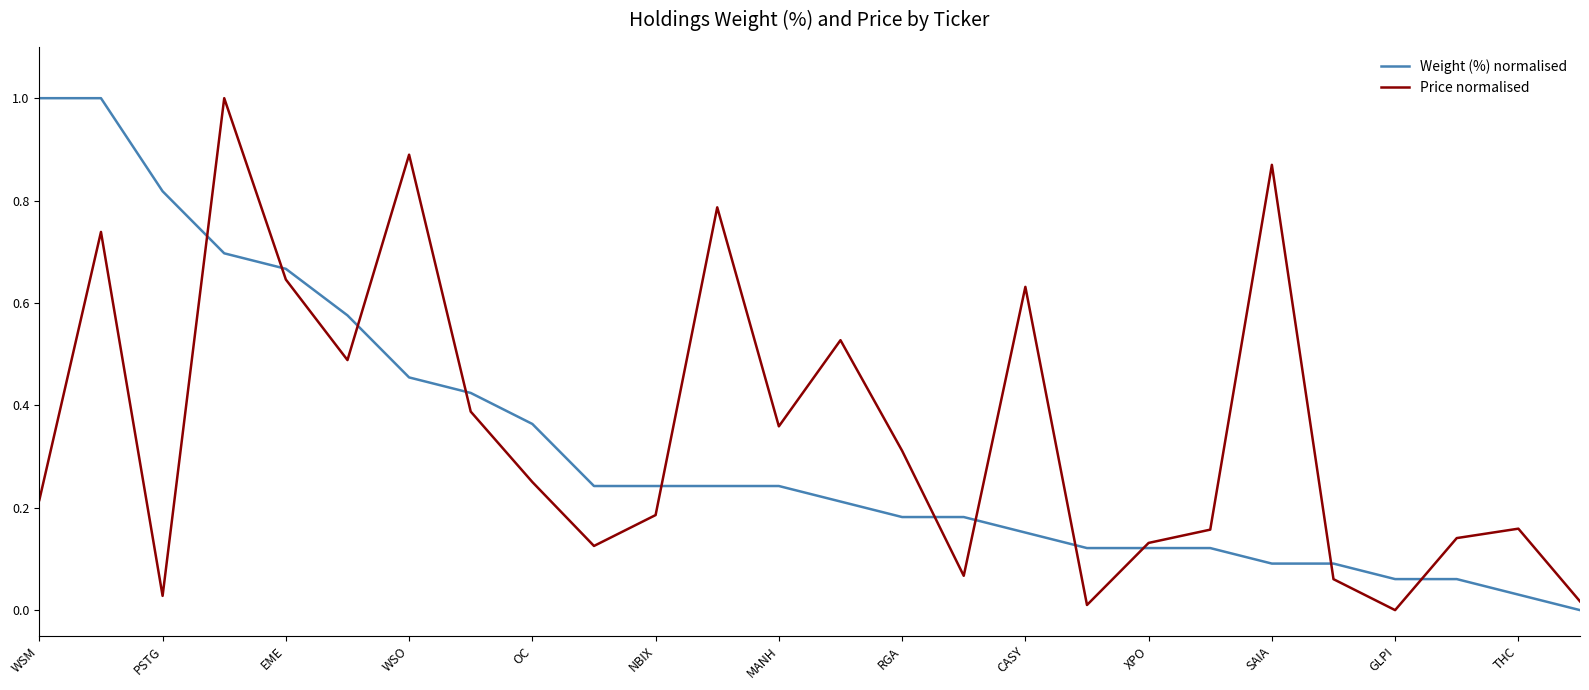

What is the highest value of the Price normalised series?

1.0